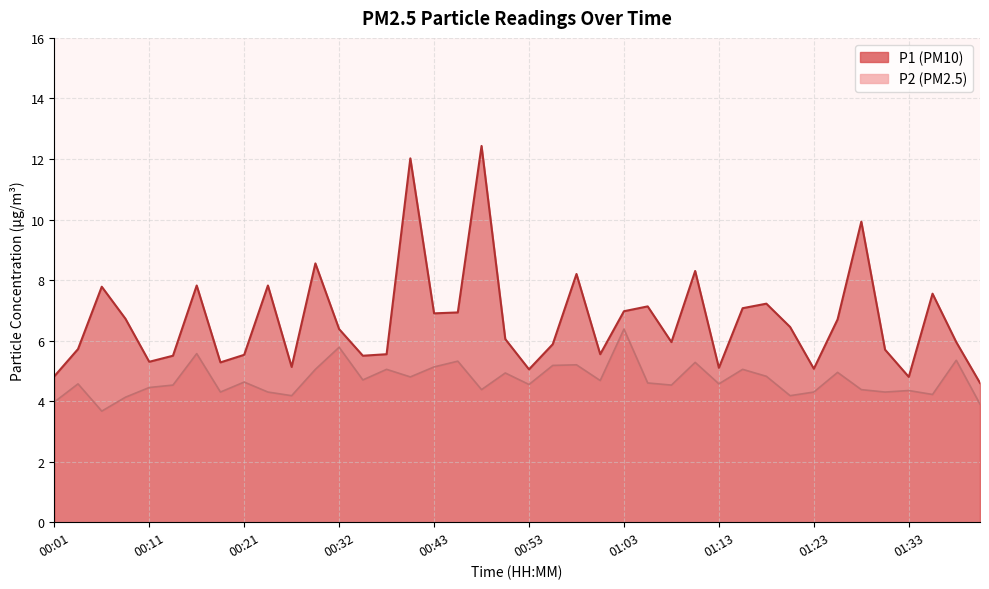

How many lines are shown in the chart?

2